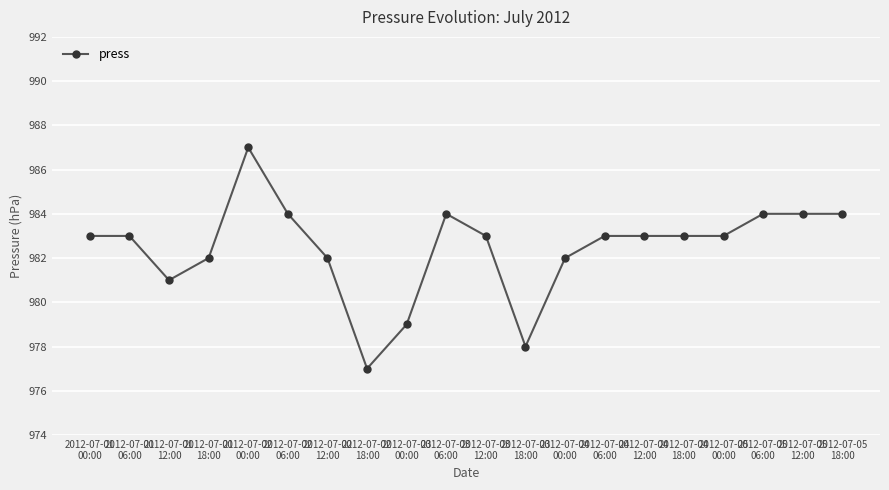

What is the average value?

982